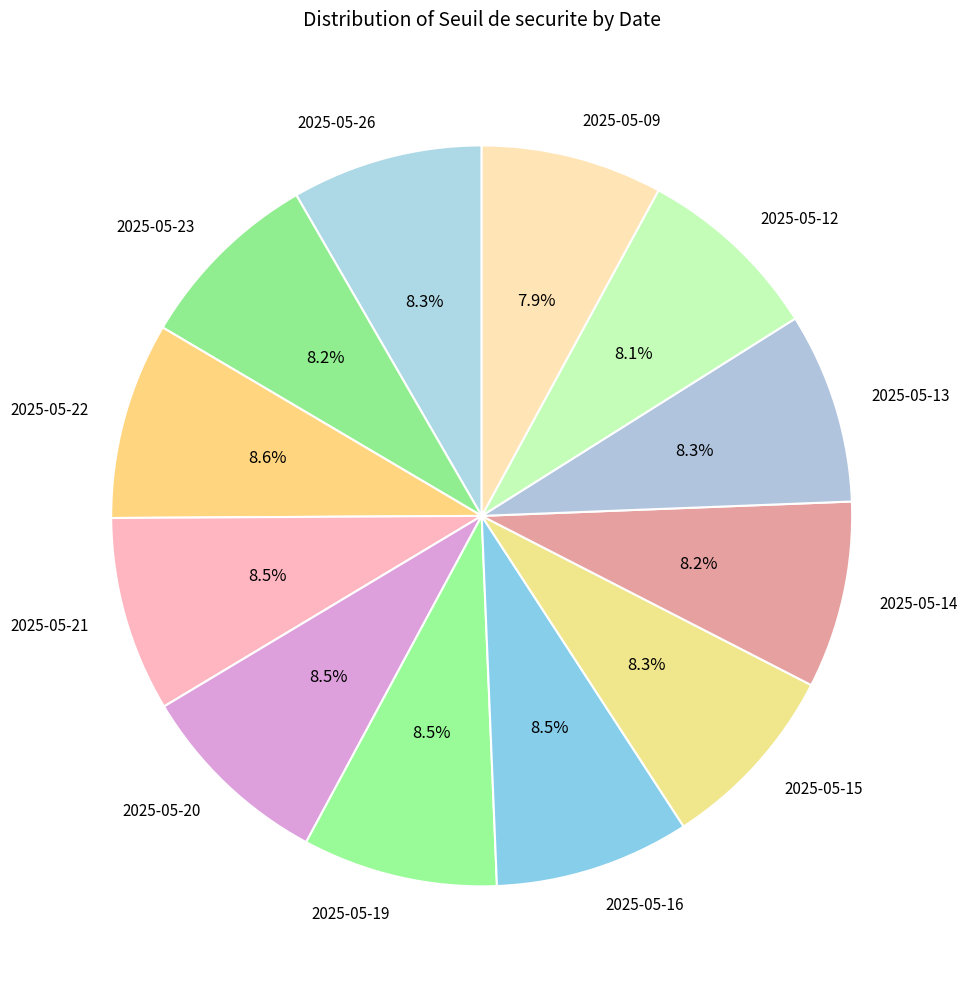

Is there a majority slice in this chart?

No